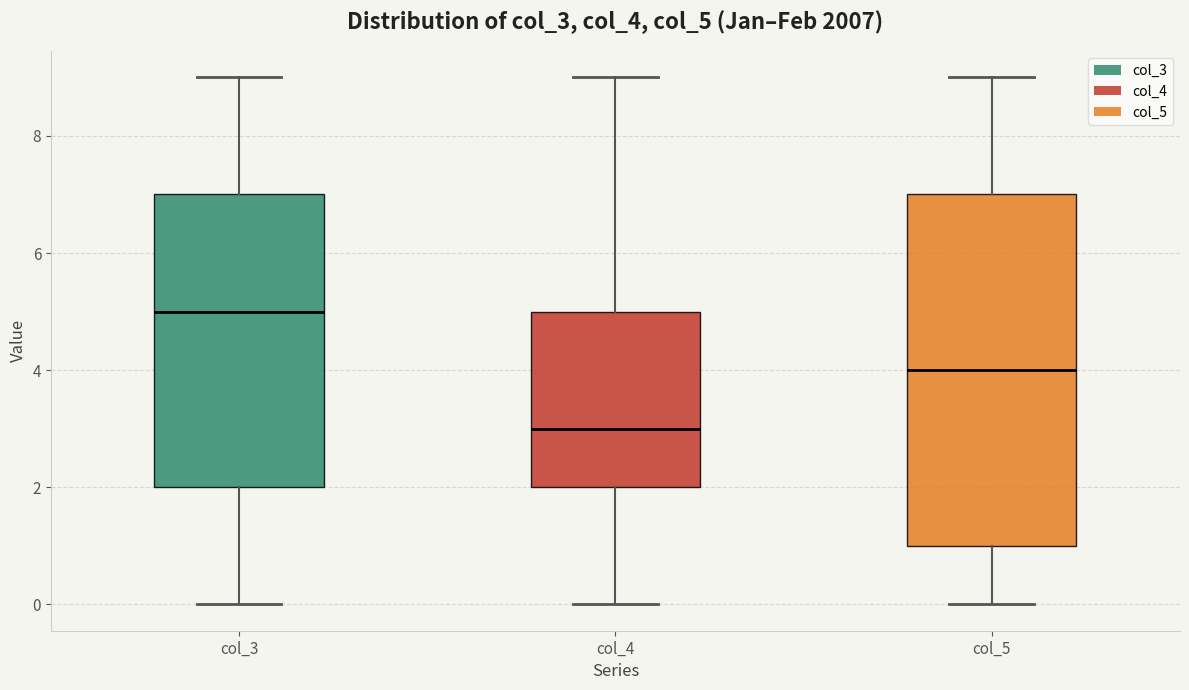

Where does the lower whisker of the box for col_3 end on the y-axis? The values are not printed on the chart, so give them approximately, as read against the axis.

0